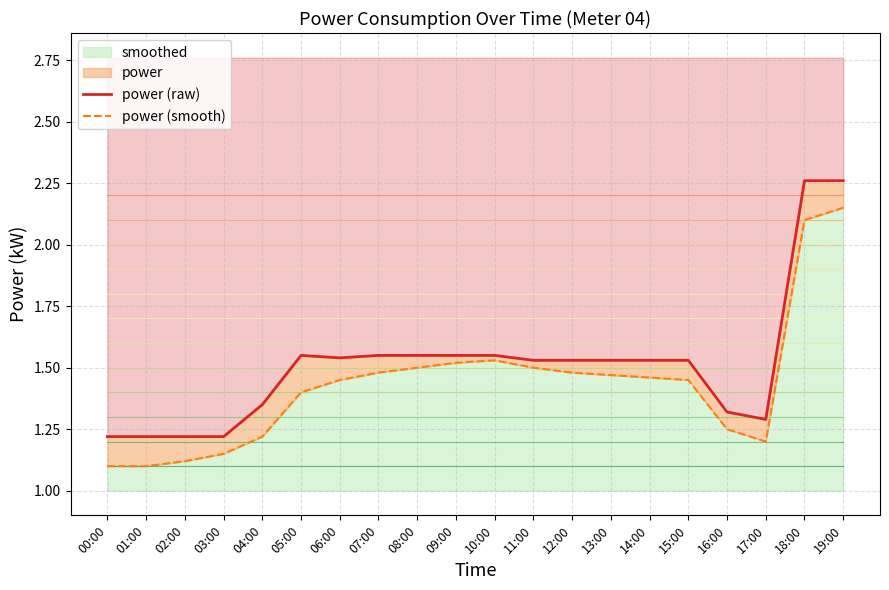

How many lines are shown in the chart?

2